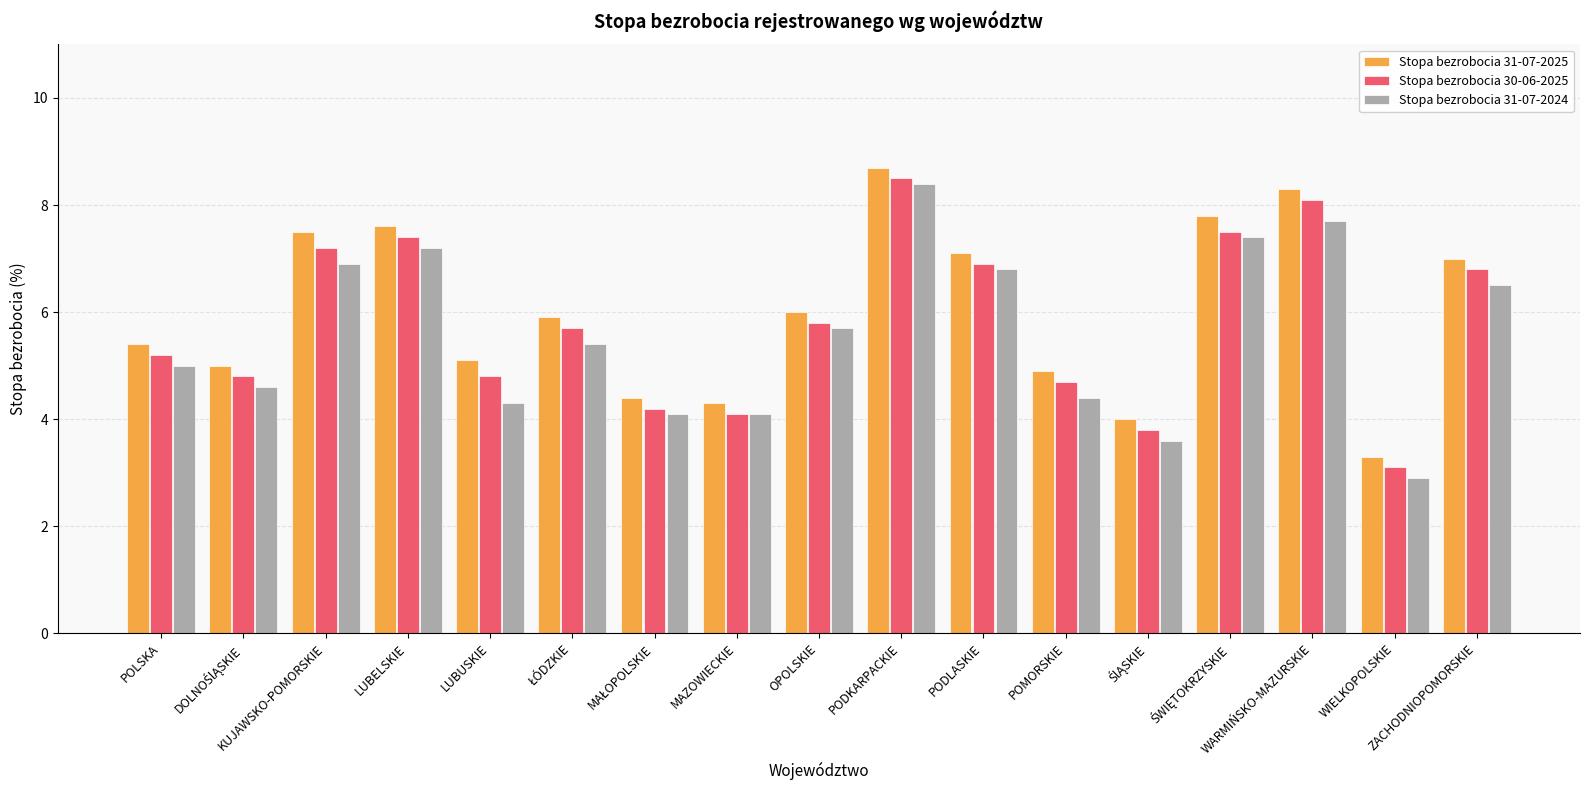

Which series changed the most between LUBELSKIE and ZACHODNIOPOMORSKIE?

Stopa bezrobocia 31-07-2024